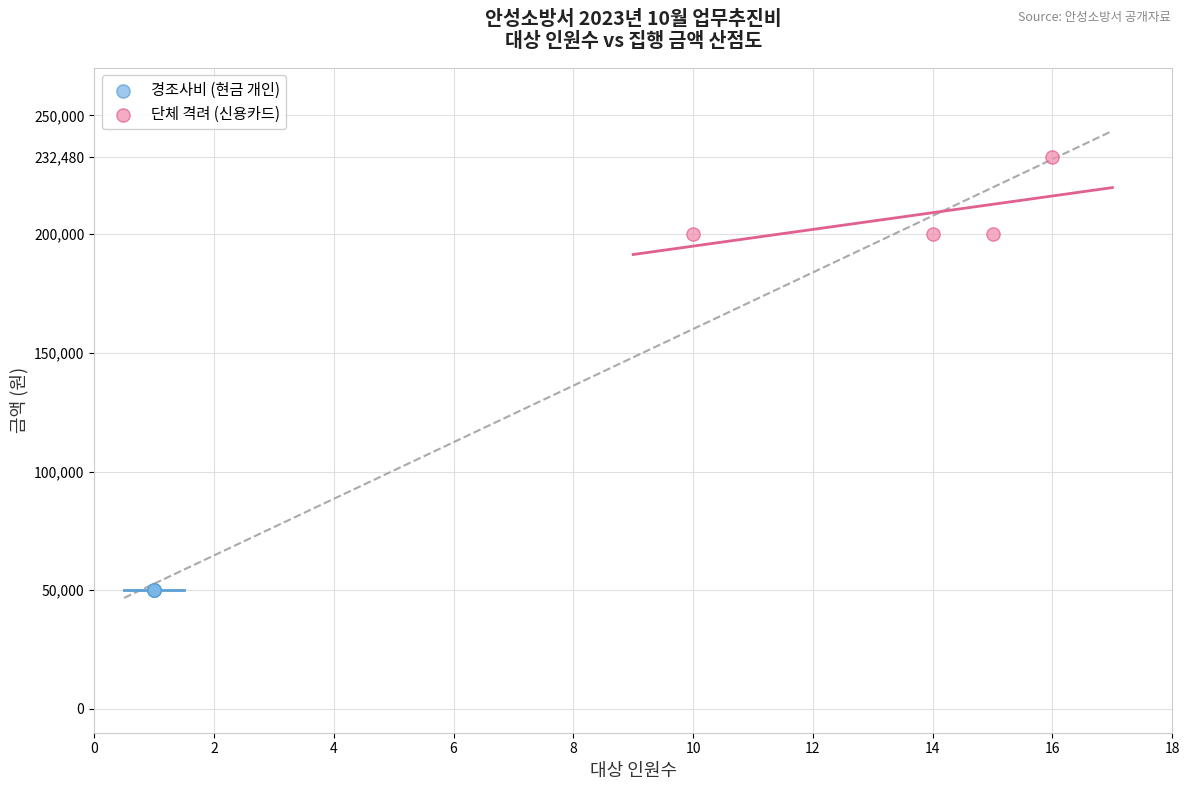

Which series contains the lowest Y value?

경조사비 (현금 개인)